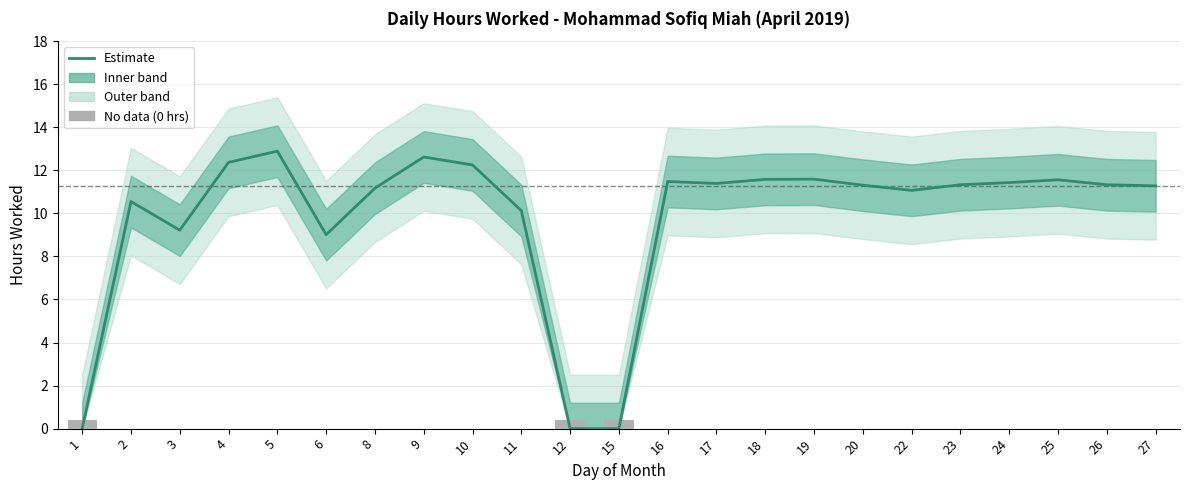

Approximately how many times larger is the value at 24 compared to 6?

1.3